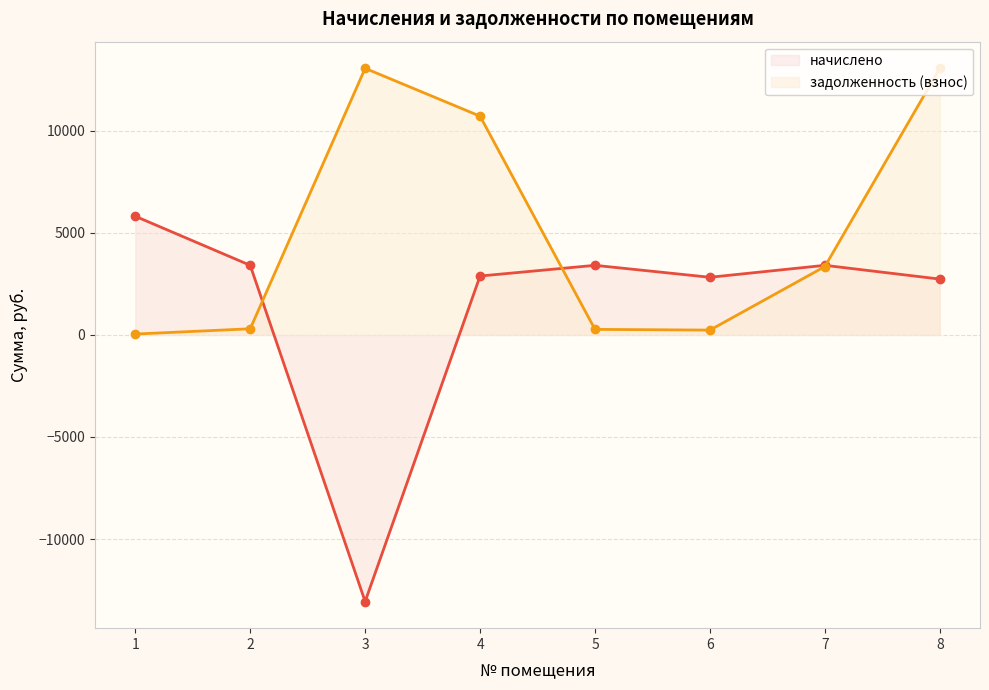

Is the value of начислено (line) at 5 greater than the value of задолженность (взнос) (line) at 3?

No